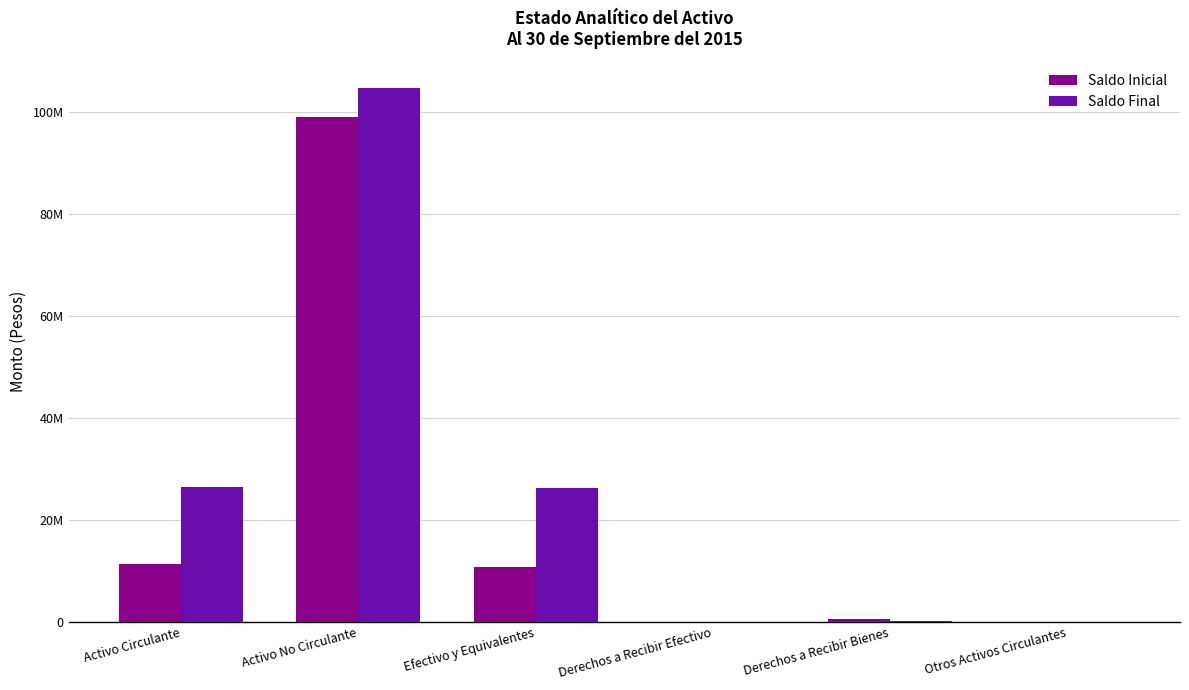

What is the label of the 3rd bar from the right?

Derechos a Recibir Efectivo